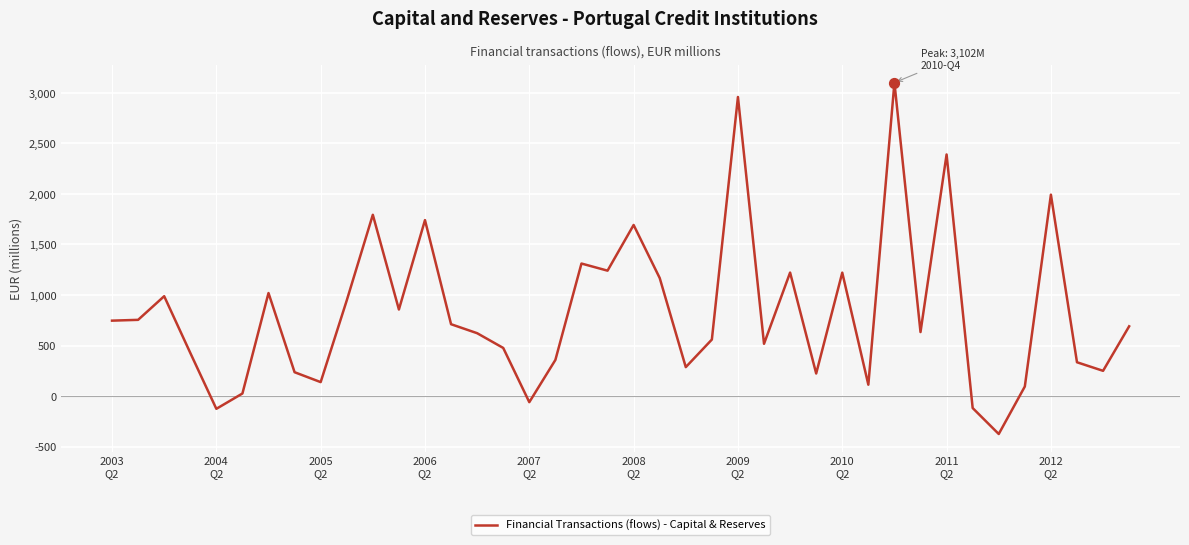

What is the smallest value displayed?

-376.0